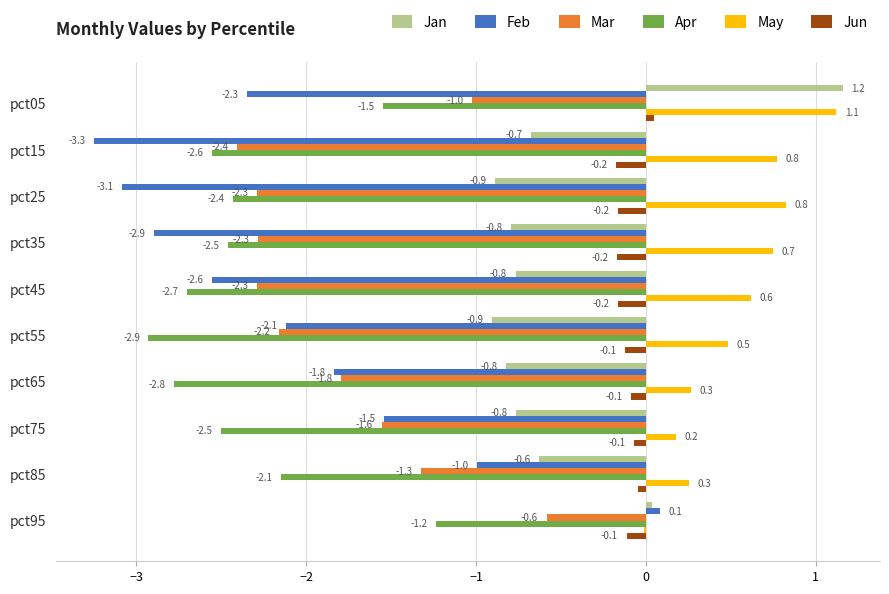

At which category is the sum across all series the highest?

pct95